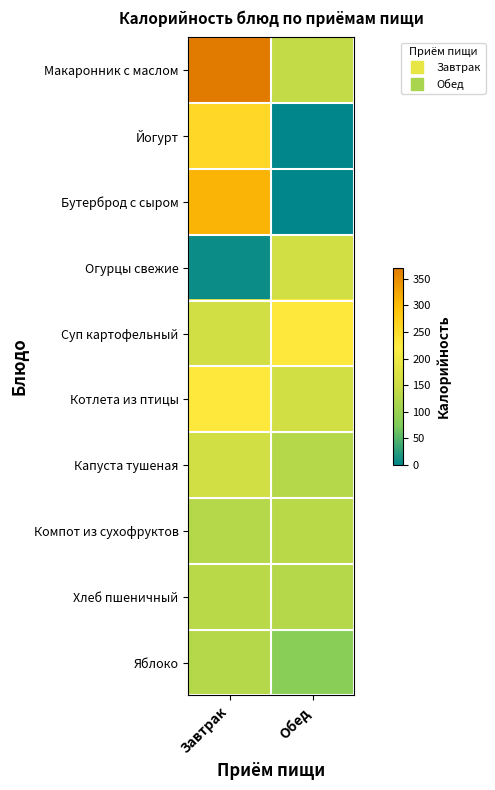

Reading left to right, extract all data points from this chart.

Макаронник с маслом: Завтрак=370.7	Обед=139.7
Йогурт: Завтрак=258.2	Обед=0.0
Бутерброд с сыром: Завтрак=308.6	Обед=0.0
Огурцы свежие: Завтрак=8.0	Обед=155.7
Суп картофельный: Завтрак=155.7	Обед=231.1
Котлета из птицы: Завтрак=231.1	Обед=157.6
Капуста тушеная: Завтрак=157.6	Обед=126.4
Компот из сухофруктов: Завтрак=126.4	Обед=131.0
Хлеб пшеничный: Завтрак=131.0	Обед=127.0
Яблоко: Завтрак=127.0	Обед=84.6